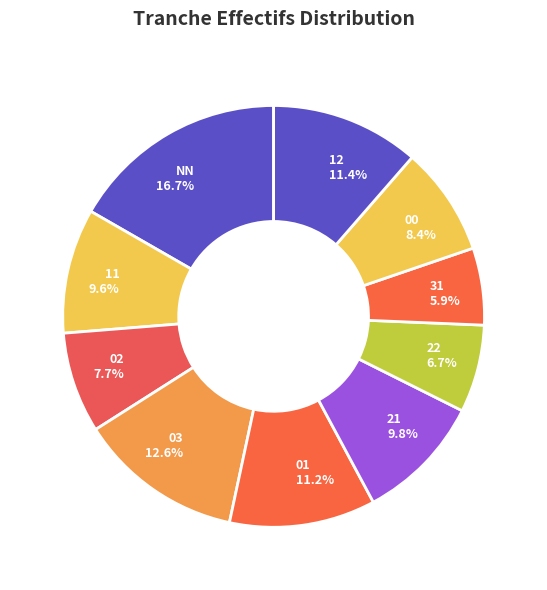

What percentage do 31 and 00 together represent?

14.3%